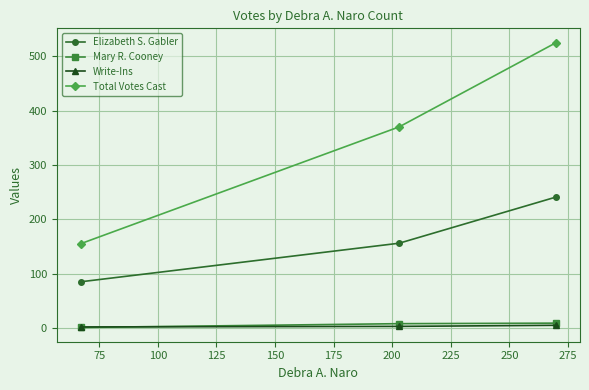

What is the difference between the maximum and minimum values in the Mary R. Cooney series?

8